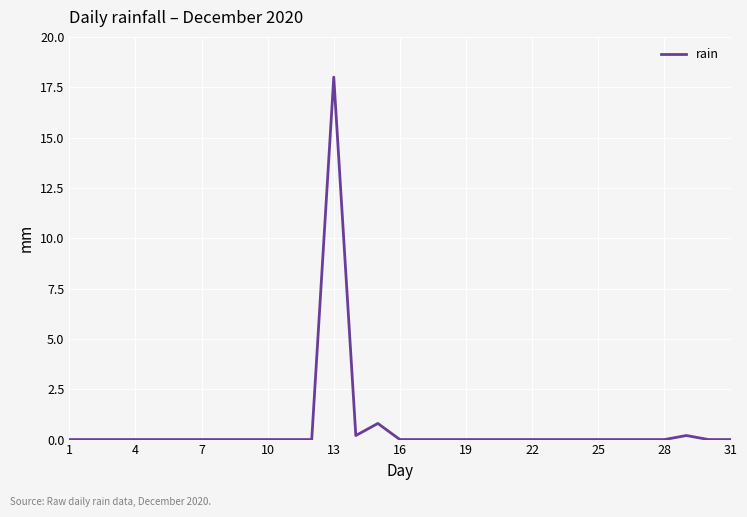

What is the greatest value displayed?

18.0